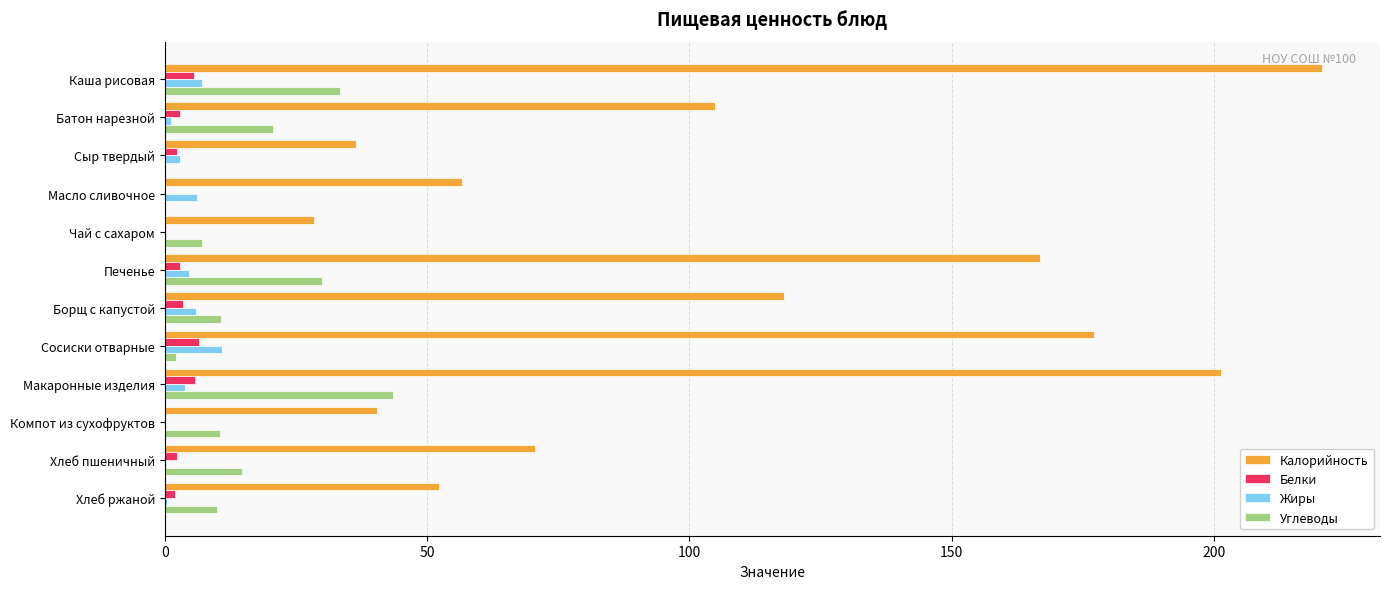

At which label is Калорийность closest to 124?

Борщ с капустой